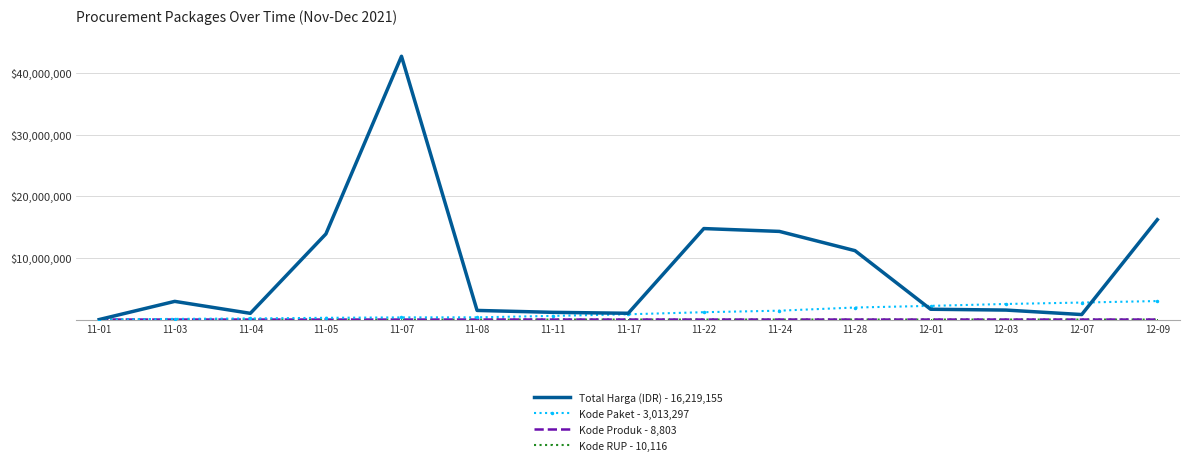

Which label corresponds to the largest value in the chart?

11-07